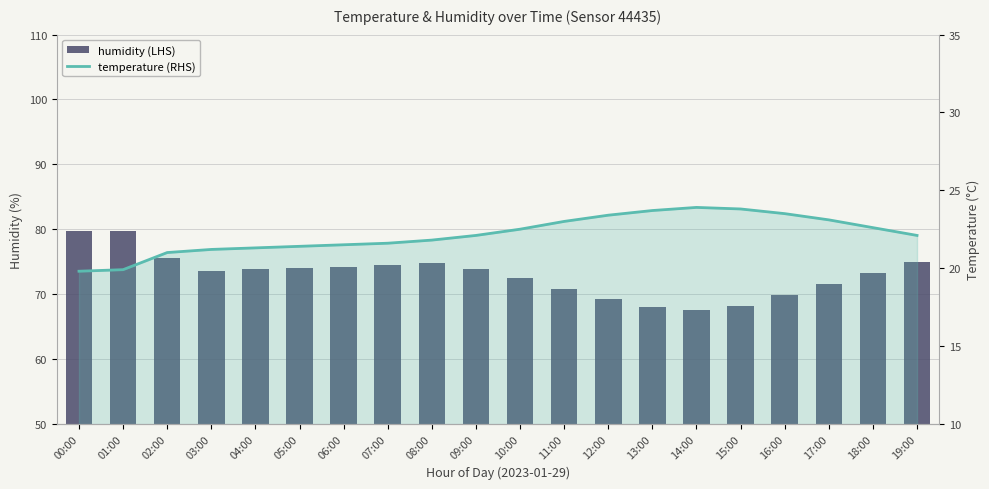

Reading left to right, list all the values displayed in this chart.

humidity (LHS): 79.7	79.7	75.5	73.6	73.8	74.0	74.2	74.5	74.8	73.9	72.5	70.8	69.2	68.0	67.5	68.2	69.8	71.5	73.2	75.0
temperature (RHS): 19.8	19.9	21.0	21.2	21.3	21.4	21.5	21.6	21.8	22.1	22.5	23.0	23.4	23.7	23.9	23.8	23.5	23.1	22.6	22.1